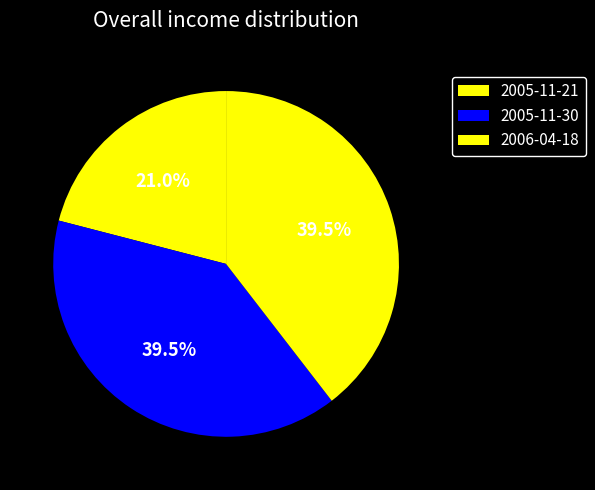

Which slice is the largest?

2006-04-18